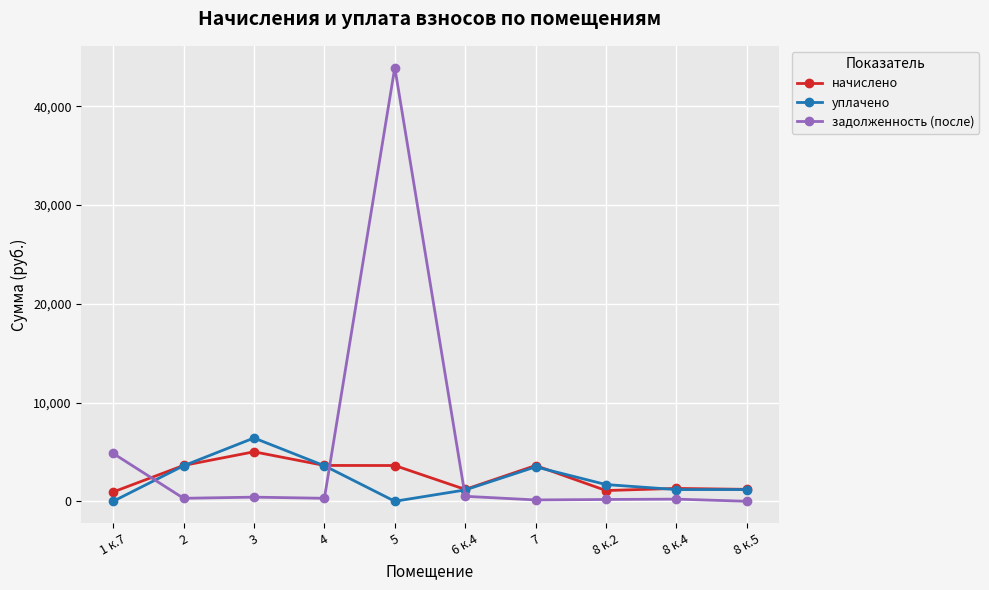

Which series has the largest range (max minus min)?

задолженность (после)